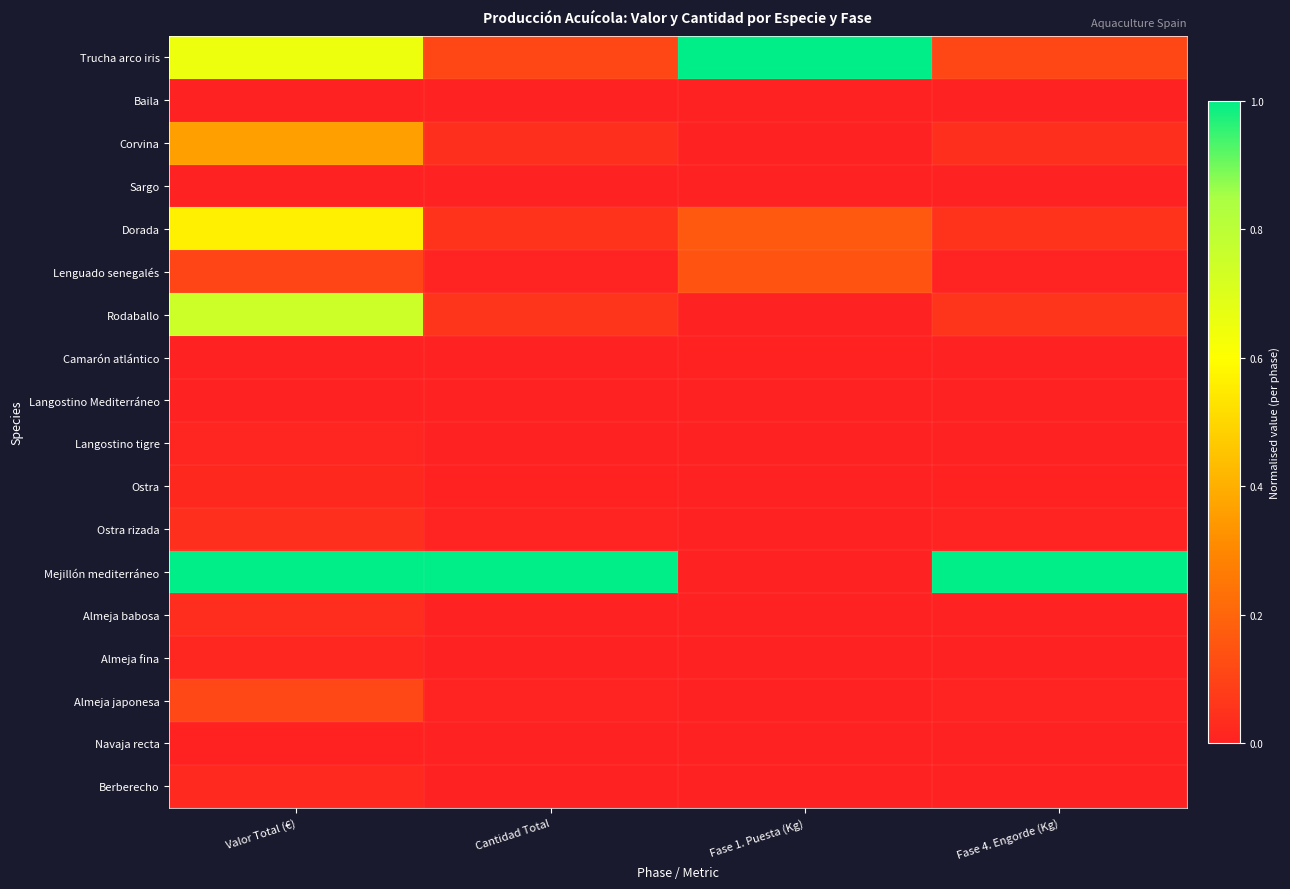

Reading left to right, list all the values displayed in this chart.

Trucha arco iris: Valor Total (€)=0.7	Cantidad Total=0.1	Fase 1. Puesta (Kg)=1.0	Fase 4. Engorde (Kg)=0.1
Baila: Valor Total (€)=0.0	Cantidad Total=0.0	Fase 1. Puesta (Kg)=0.0	Fase 4. Engorde (Kg)=0.0
Corvina: Valor Total (€)=0.4	Cantidad Total=0.0	Fase 1. Puesta (Kg)=0.0	Fase 4. Engorde (Kg)=0.0
Sargo: Valor Total (€)=0.0	Cantidad Total=0.0	Fase 1. Puesta (Kg)=0.0	Fase 4. Engorde (Kg)=0.0
Dorada: Valor Total (€)=0.6	Cantidad Total=0.1	Fase 1. Puesta (Kg)=0.2	Fase 4. Engorde (Kg)=0.1
Lenguado senegalés: Valor Total (€)=0.1	Cantidad Total=0.0	Fase 1. Puesta (Kg)=0.1	Fase 4. Engorde (Kg)=0.0
Rodaballo: Valor Total (€)=0.7	Cantidad Total=0.1	Fase 1. Puesta (Kg)=0.0	Fase 4. Engorde (Kg)=0.1
Camarón atlántico: Valor Total (€)=0.0	Cantidad Total=0.0	Fase 1. Puesta (Kg)=0.0	Fase 4. Engorde (Kg)=0.0
Langostino Mediterráneo: Valor Total (€)=0.0	Cantidad Total=0.0	Fase 1. Puesta (Kg)=0.0	Fase 4. Engorde (Kg)=0.0
Langostino tigre: Valor Total (€)=0.0	Cantidad Total=0.0	Fase 1. Puesta (Kg)=0.0	Fase 4. Engorde (Kg)=0.0
Ostra: Valor Total (€)=0.0	Cantidad Total=0.0	Fase 1. Puesta (Kg)=0.0	Fase 4. Engorde (Kg)=0.0
Ostra rizada: Valor Total (€)=0.0	Cantidad Total=0.0	Fase 1. Puesta (Kg)=0.0	Fase 4. Engorde (Kg)=0.0
Mejillón mediterráneo: Valor Total (€)=1.0	Cantidad Total=1.0	Fase 1. Puesta (Kg)=0.0	Fase 4. Engorde (Kg)=1.0
Almeja babosa: Valor Total (€)=0.0	Cantidad Total=0.0	Fase 1. Puesta (Kg)=0.0	Fase 4. Engorde (Kg)=0.0
Almeja fina: Valor Total (€)=0.0	Cantidad Total=0.0	Fase 1. Puesta (Kg)=0.0	Fase 4. Engorde (Kg)=0.0
Almeja japonesa: Valor Total (€)=0.1	Cantidad Total=0.0	Fase 1. Puesta (Kg)=0.0	Fase 4. Engorde (Kg)=0.0
Navaja recta: Valor Total (€)=0.0	Cantidad Total=0.0	Fase 1. Puesta (Kg)=0.0	Fase 4. Engorde (Kg)=0.0
Berberecho: Valor Total (€)=0.0	Cantidad Total=0.0	Fase 1. Puesta (Kg)=0.0	Fase 4. Engorde (Kg)=0.0